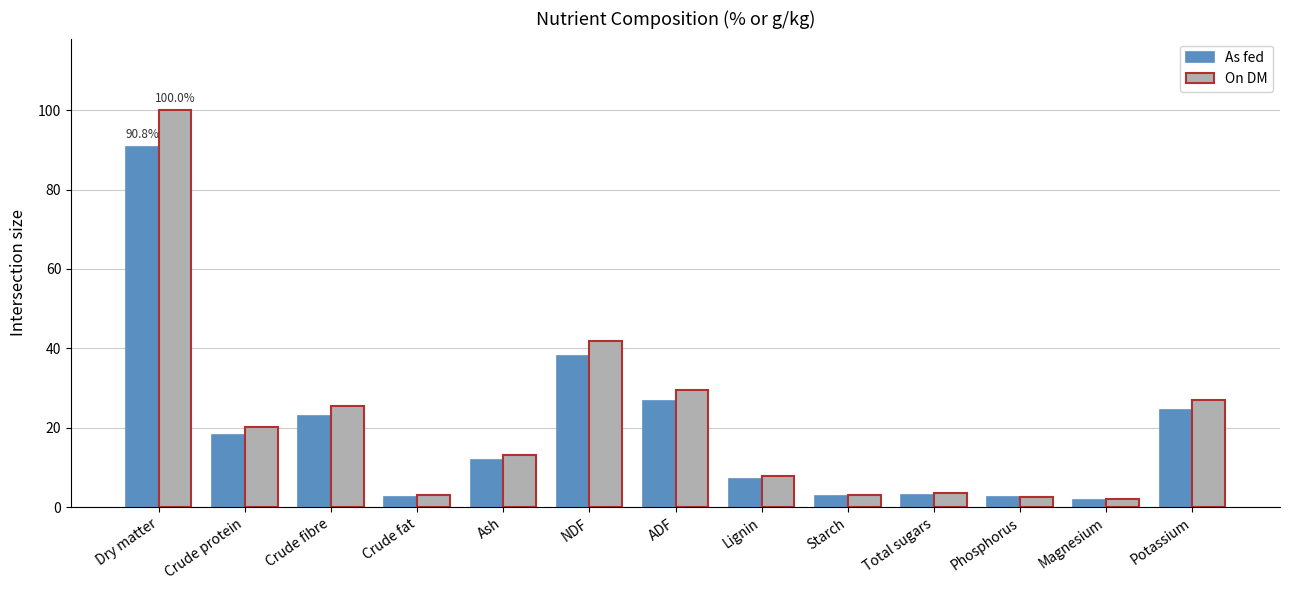

What is the maximum value shown in the chart?

100.0